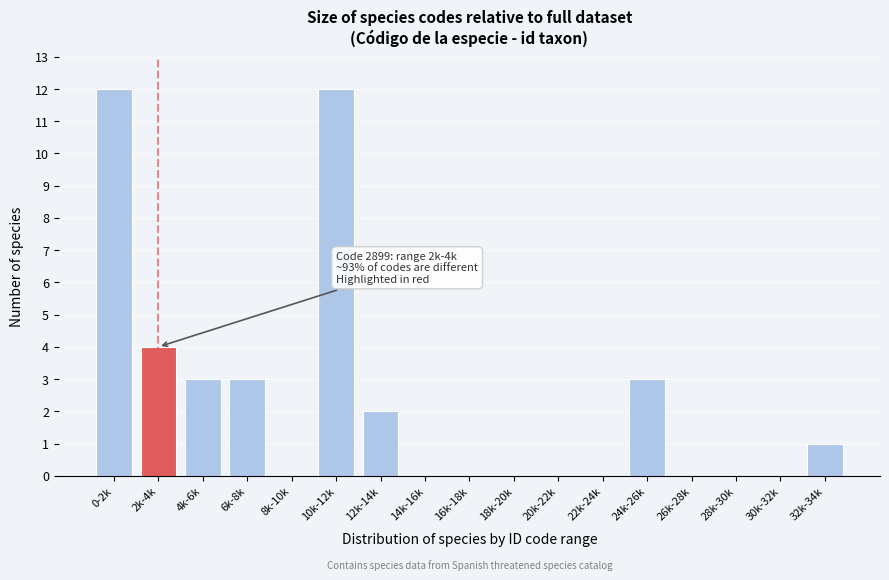

Reading left to right, what are all the values shown in this chart?

0-2k=12	2k-4k=4	4k-6k=3	6k-8k=3	8k-10k=0	10k-12k=12	12k-14k=2	14k-16k=0	16k-18k=0	18k-20k=0	20k-22k=0	22k-24k=0	24k-26k=3	26k-28k=0	28k-30k=0	30k-32k=0	32k-34k=1